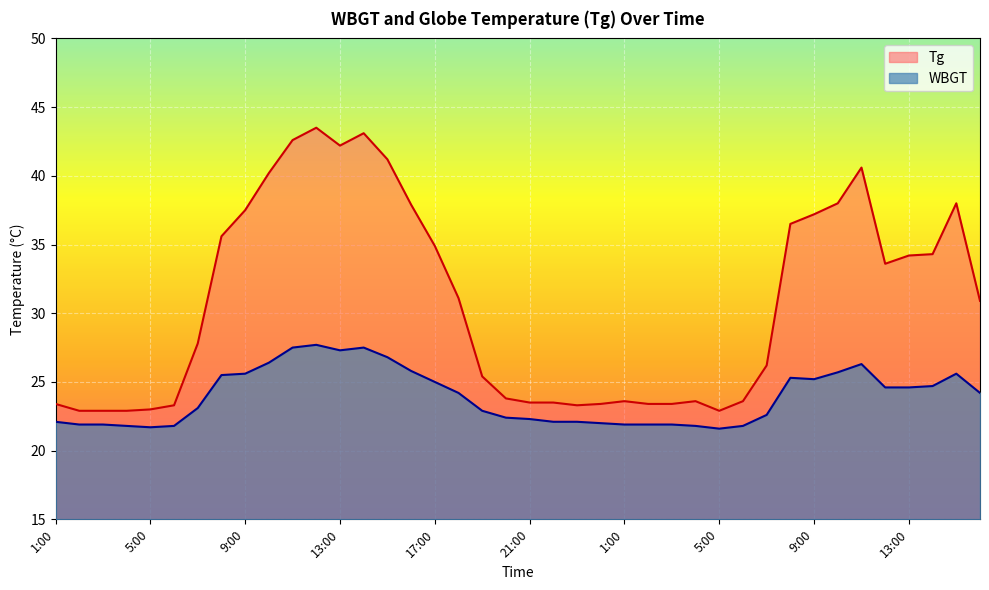

True or false: WBGT has a value of 21.9 at 3:00.

True